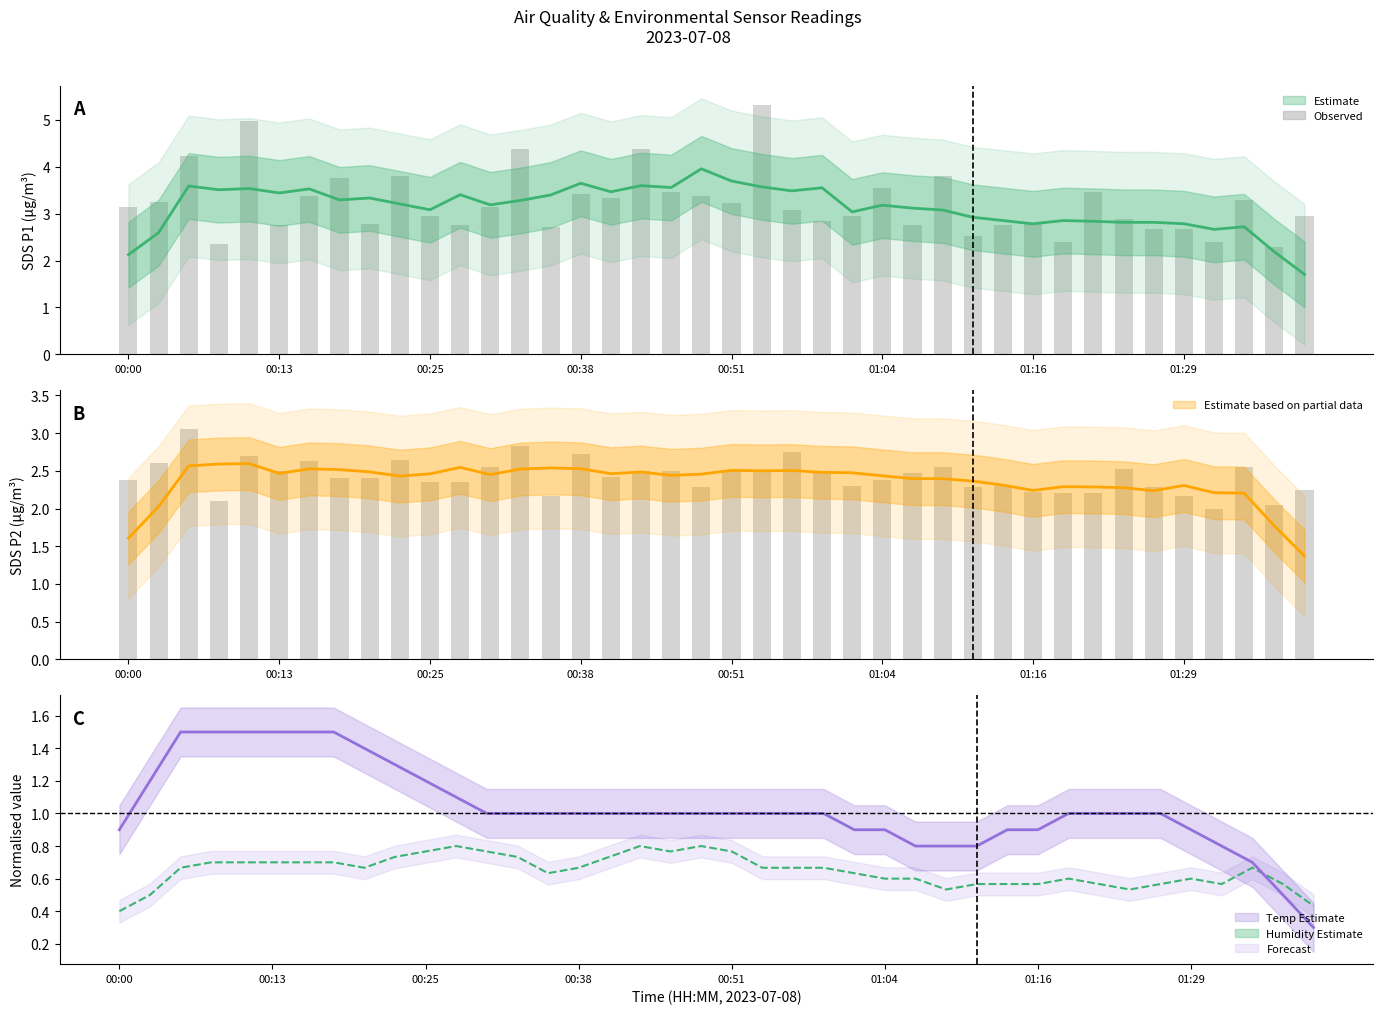

What position from the left is 14?

15